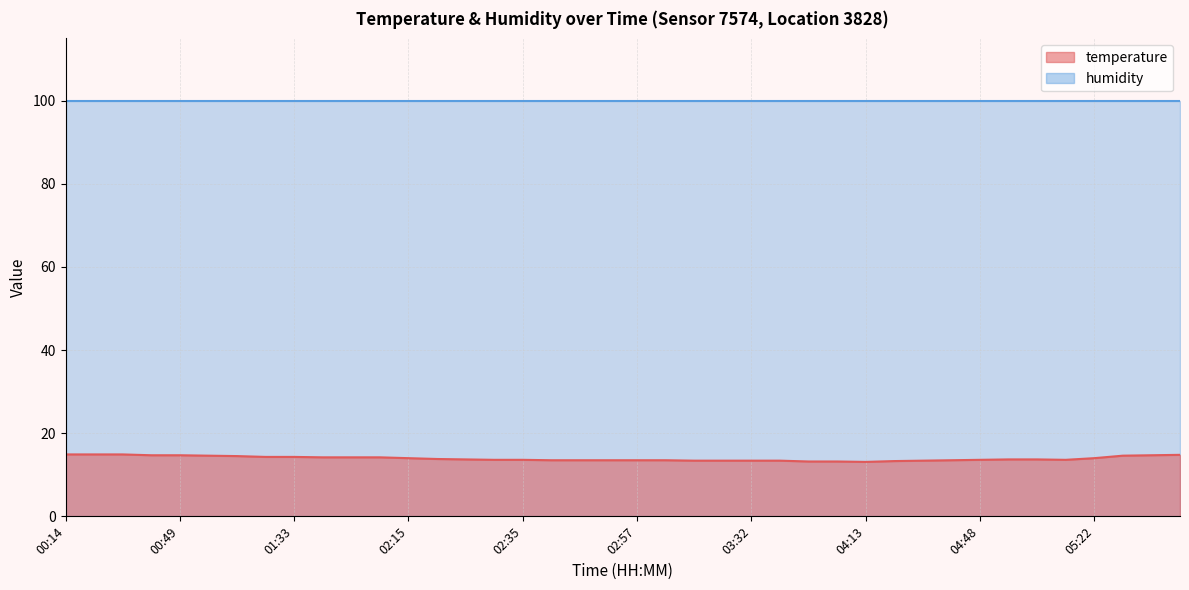

Approximately how many times larger is the value at 02:55 compared to 05:35?

0.9